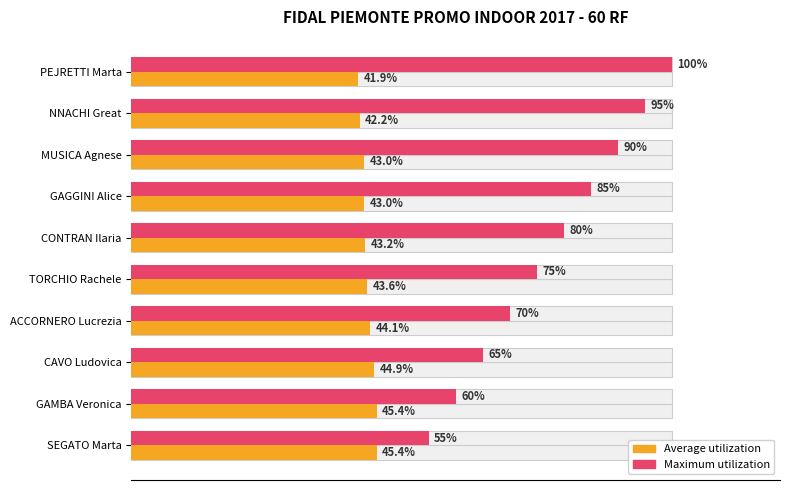

What is the value of the Average utilization bar at the 5th from the left?

43.2